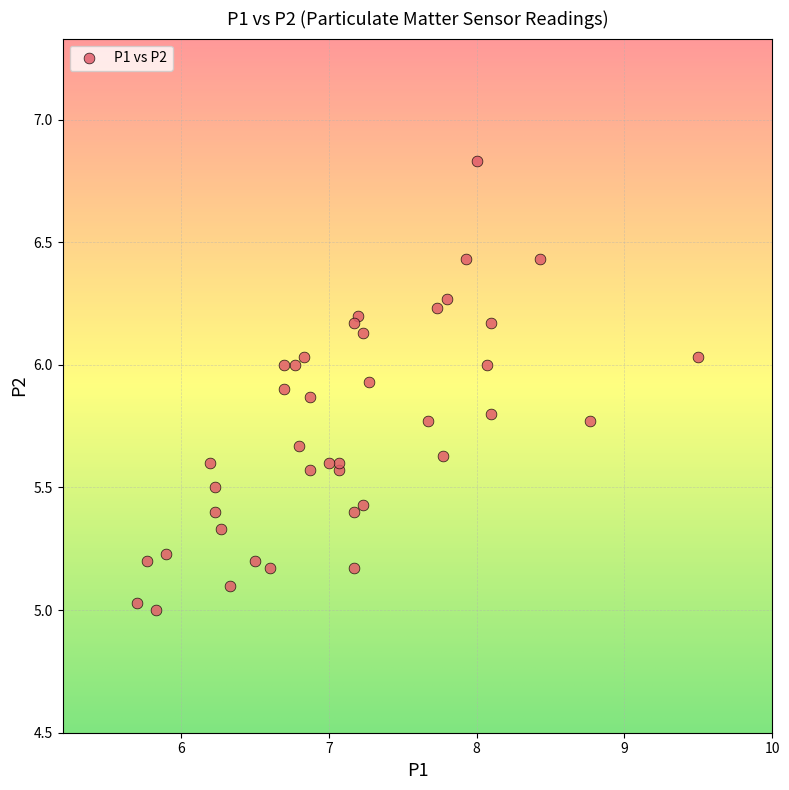

What is the range of Y values (max minus min)?

1.8